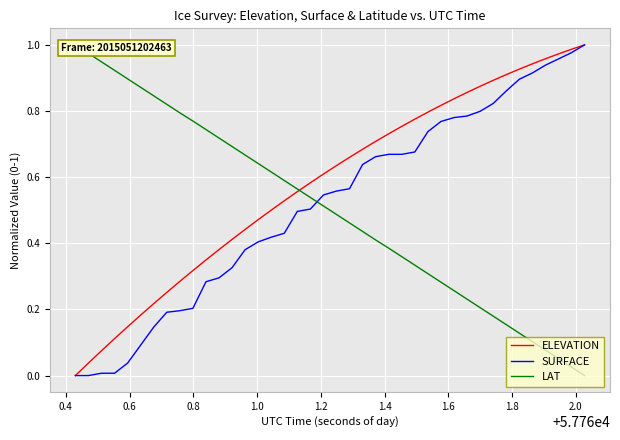

What is the average value of the ELEVATION series?

0.6